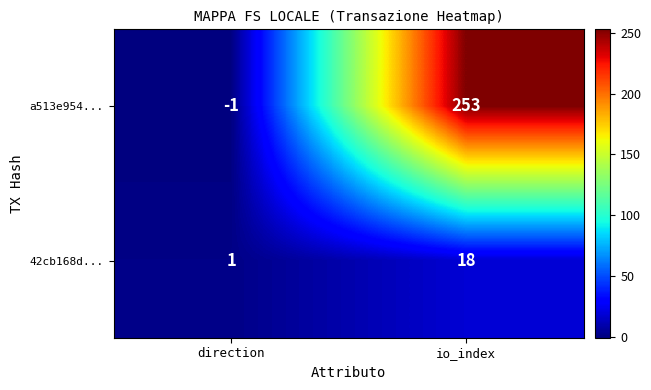

Where is 42cb168d... nearest to the value 9?

direction